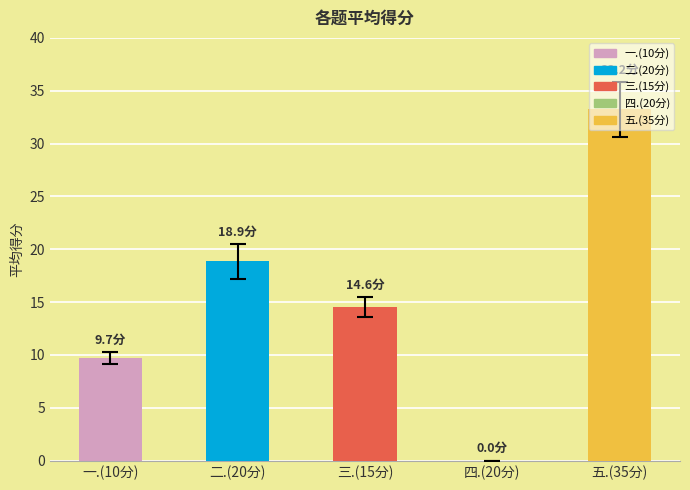

The value at 一.(10分) is 9.7. True or false?

True